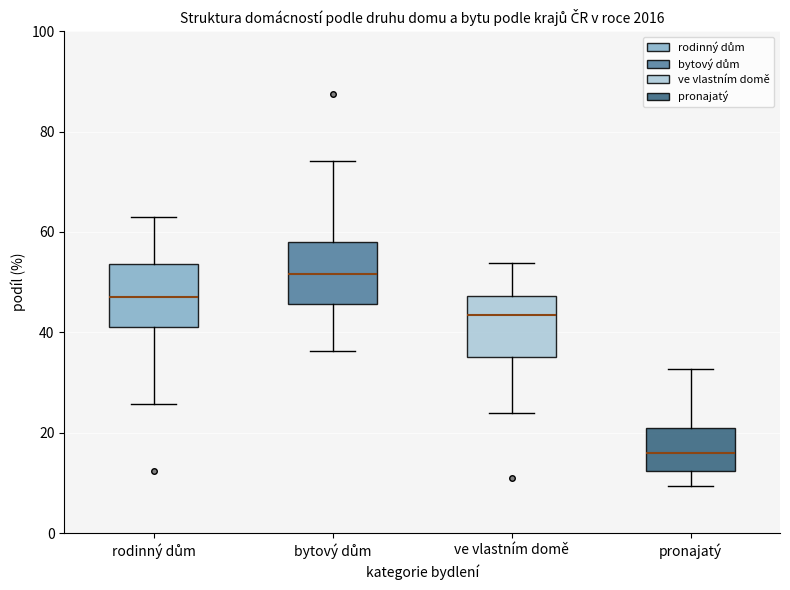

Reading left to right, transcribe this box plot: for each box, give where its median line is, the range the box spans, and where its two whiskers end, as read against the y-axis. The values are not printed on the chart, so give them approximately, as read against the axis.

rodinný dům: median 48, box 42 to 54, whiskers 26 to 62
bytový dům: median 52, box 46 to 58, whiskers 36 to 74
ve vlastním domě: median 44, box 36 to 48, whiskers 24 to 54
pronajatý: median 16, box 12 to 22, whiskers 10 to 32